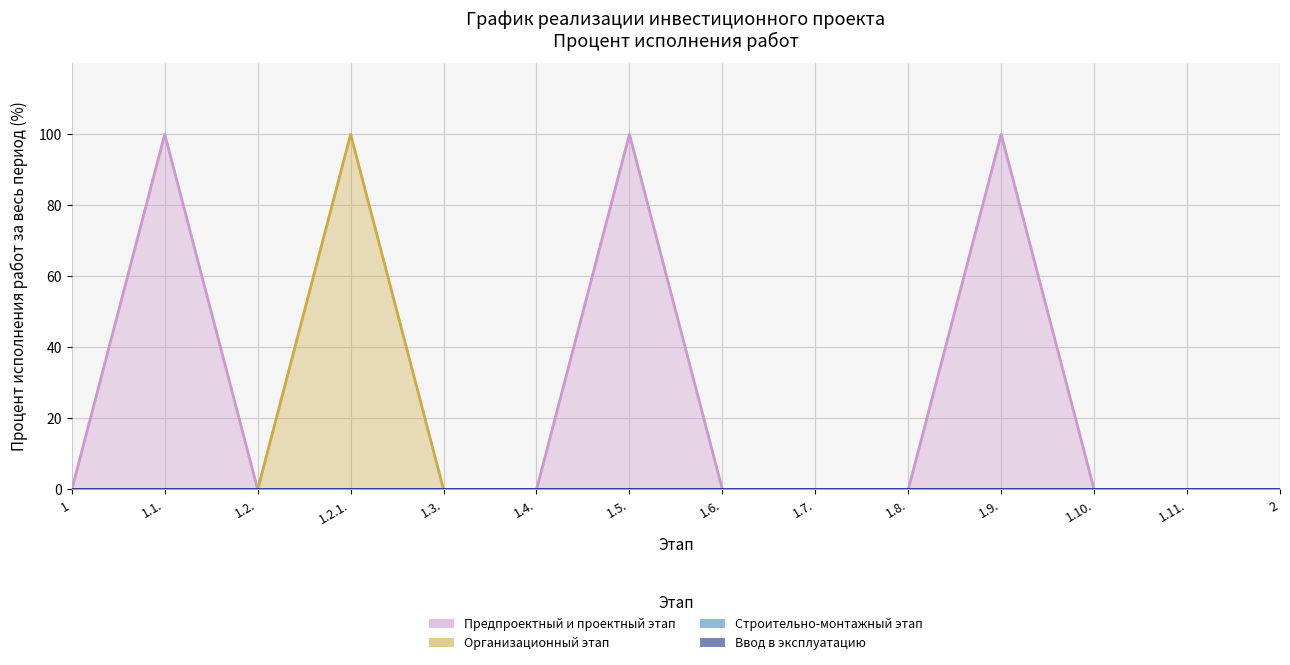

At which category is the sum across all series the highest?

1.1.